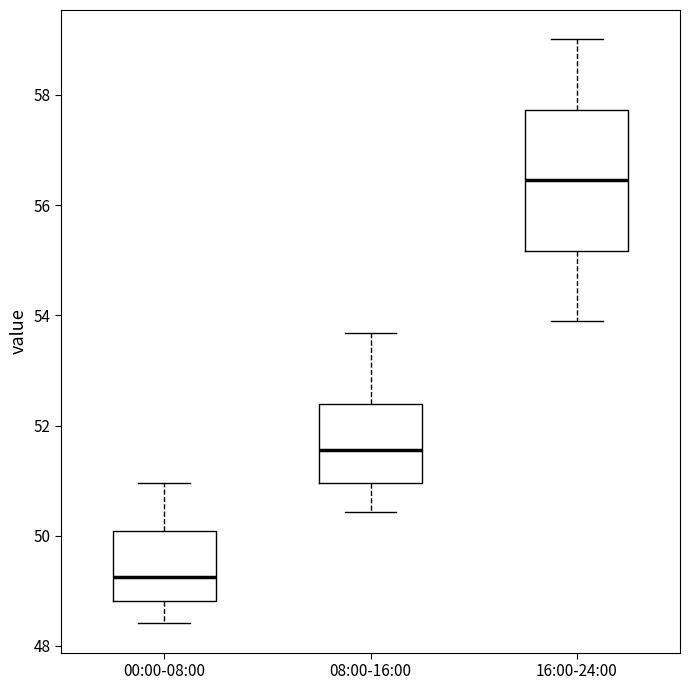

Which box's median line is the highest?

16:00-24:00